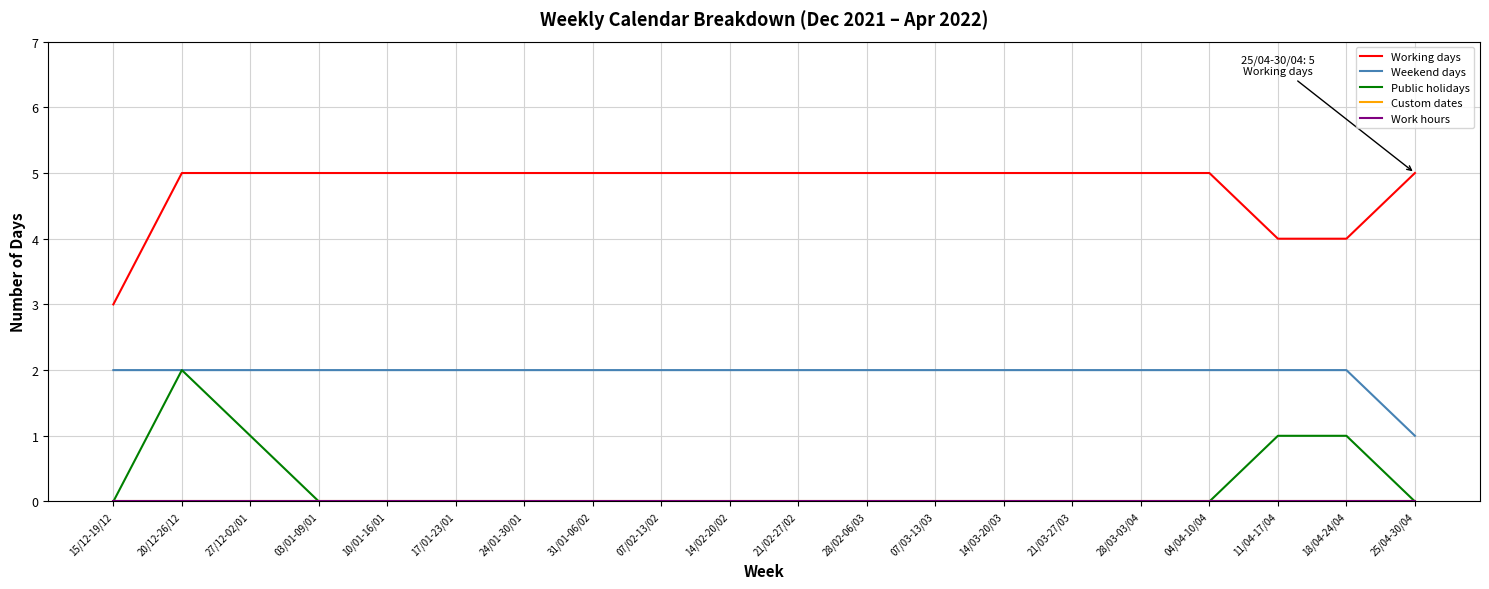

Does the chart display data point markers on the line(s)?

No